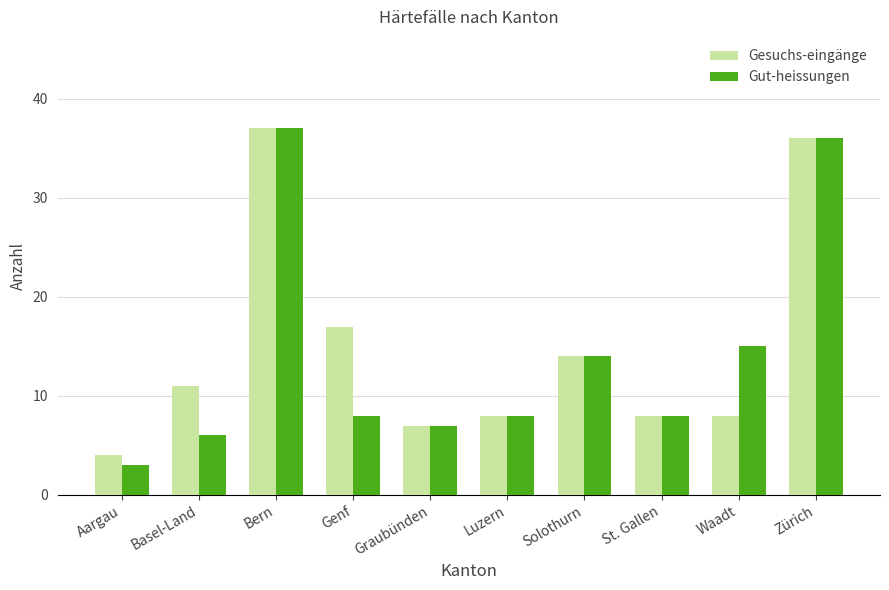

What is the value of the Gesuchs-eingänge bar at the 3rd from the left?

37